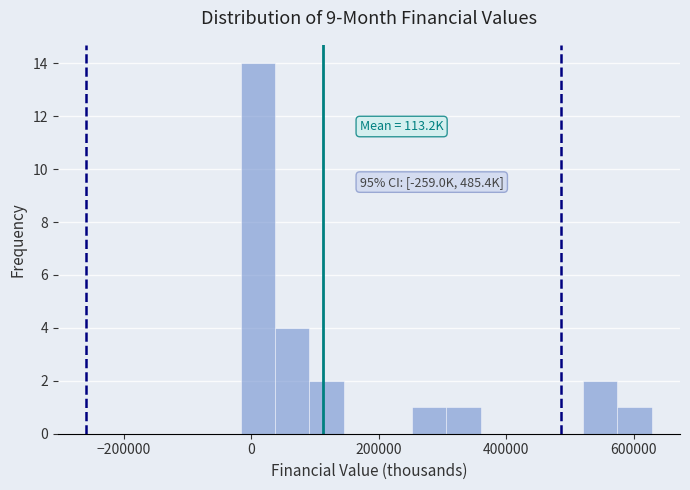

Read against the x-axis, roughly where is the centre of the tallest bar?

20000